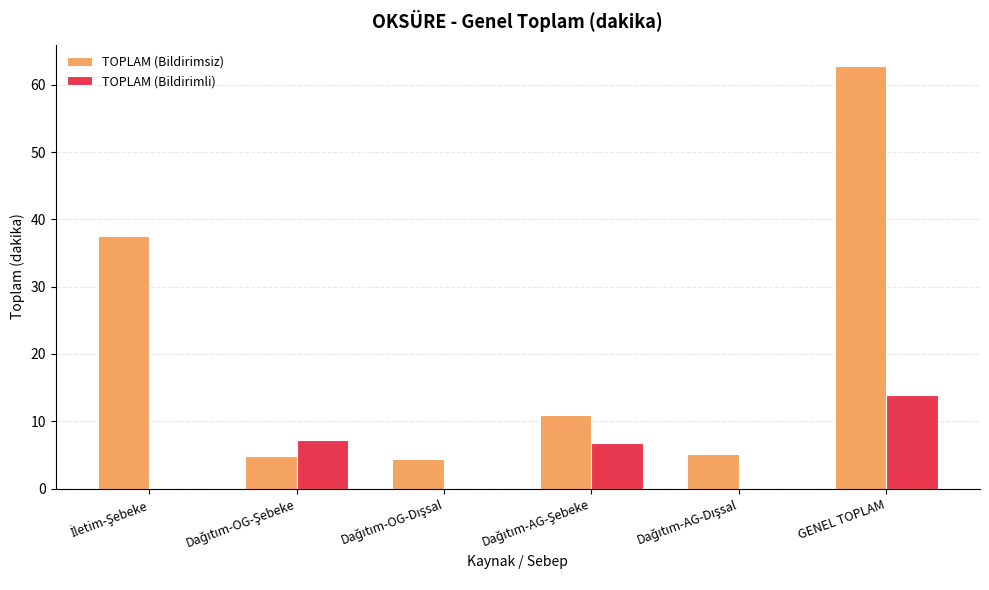

Which series has the largest total across all categories?

TOPLAM (Bildirimsiz)